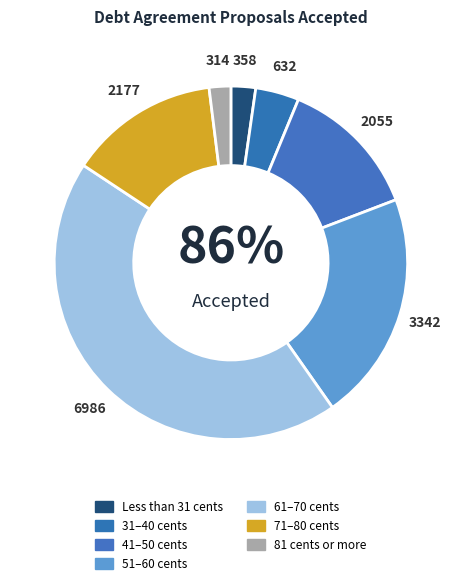

Is it true that 81 cents or more is 9% of the pie?

False